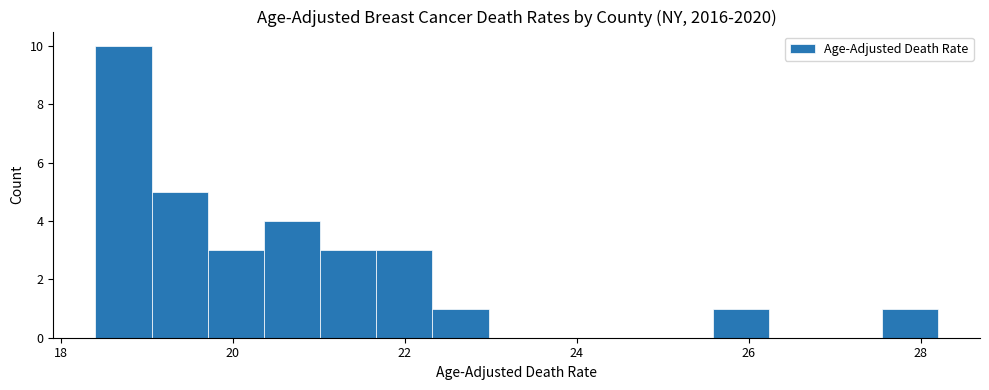

Around what value on the x-axis is the tallest bar? Give the approximate position of its centre, as read against the axis.

18.8